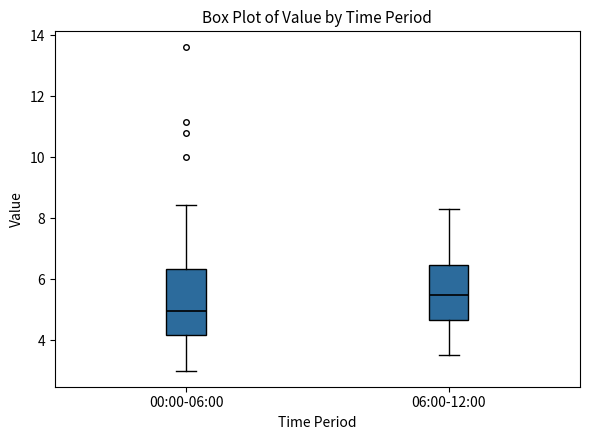

Which box's median line is the lowest?

00:00-06:00